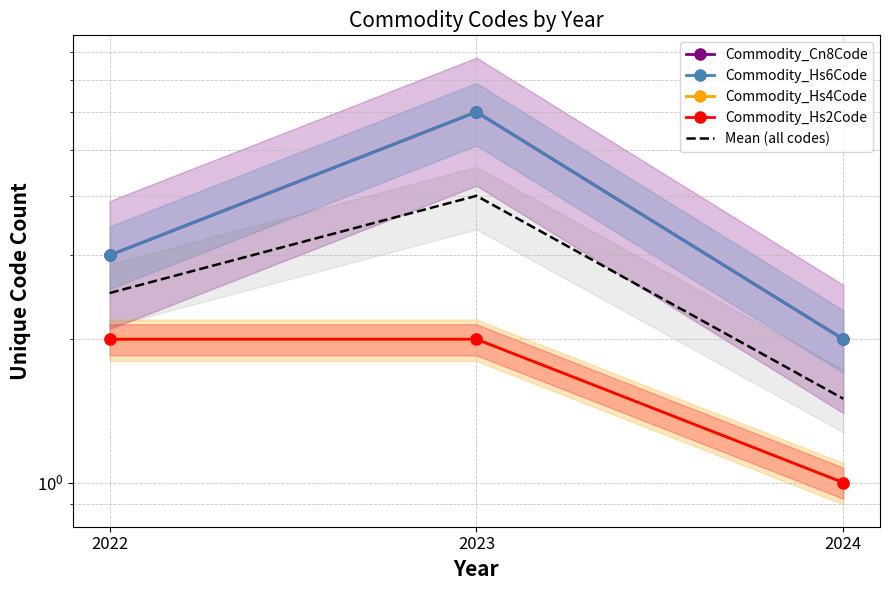

List the series in order of their peak value, highest first.

Commodity_Cn8Code, Commodity_Hs6Code, Mean (all codes), Commodity_Hs4Code, Commodity_Hs2Code